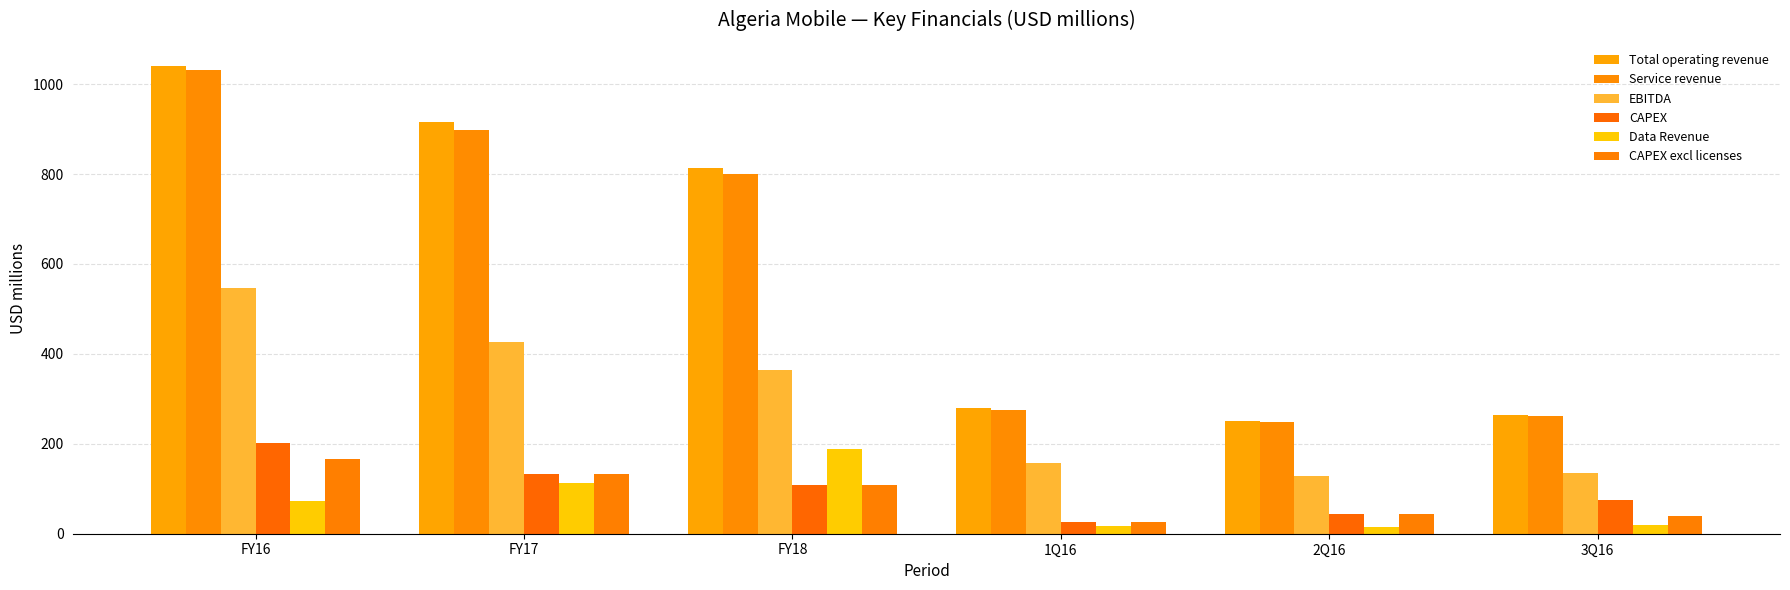

What is the label of the 6th bar from the right?

FY16